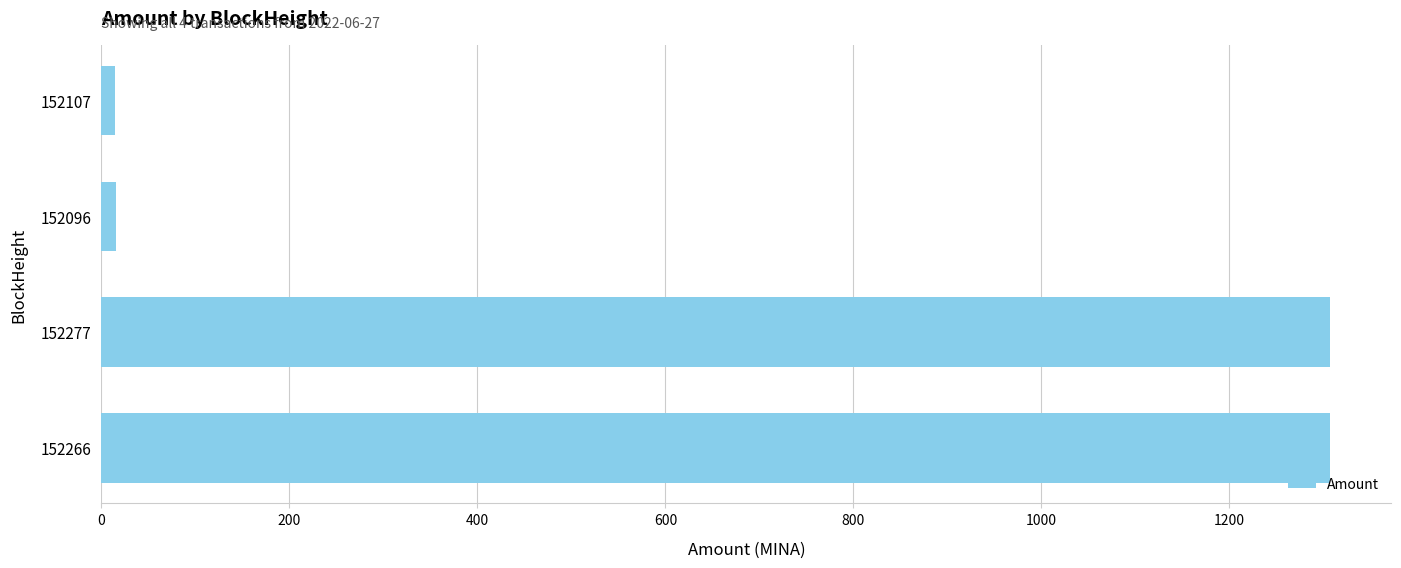

Is it true that the value at 152266 is 599.9?

False